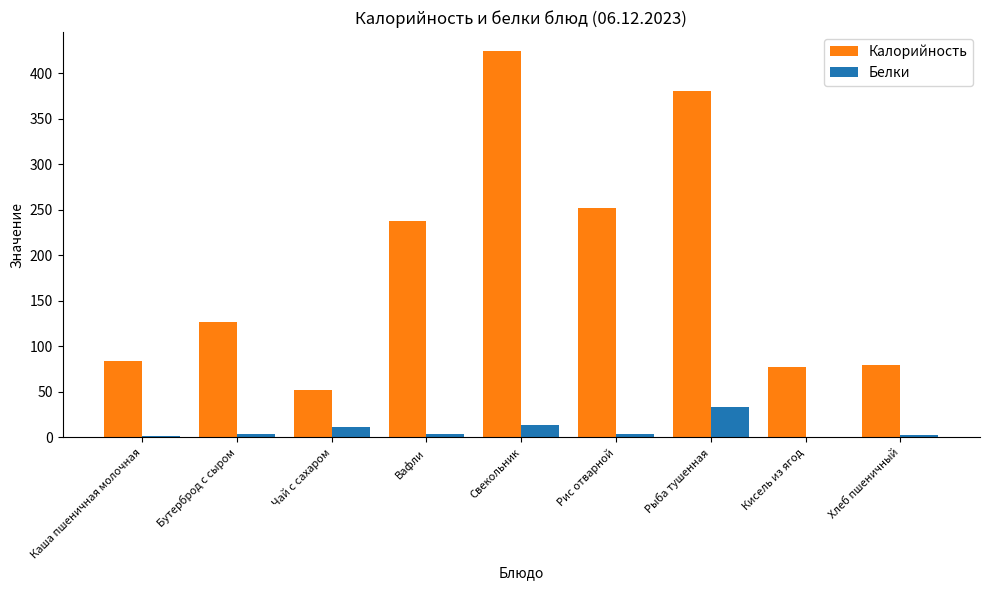

Which series has the widest spread of values?

Калорийность